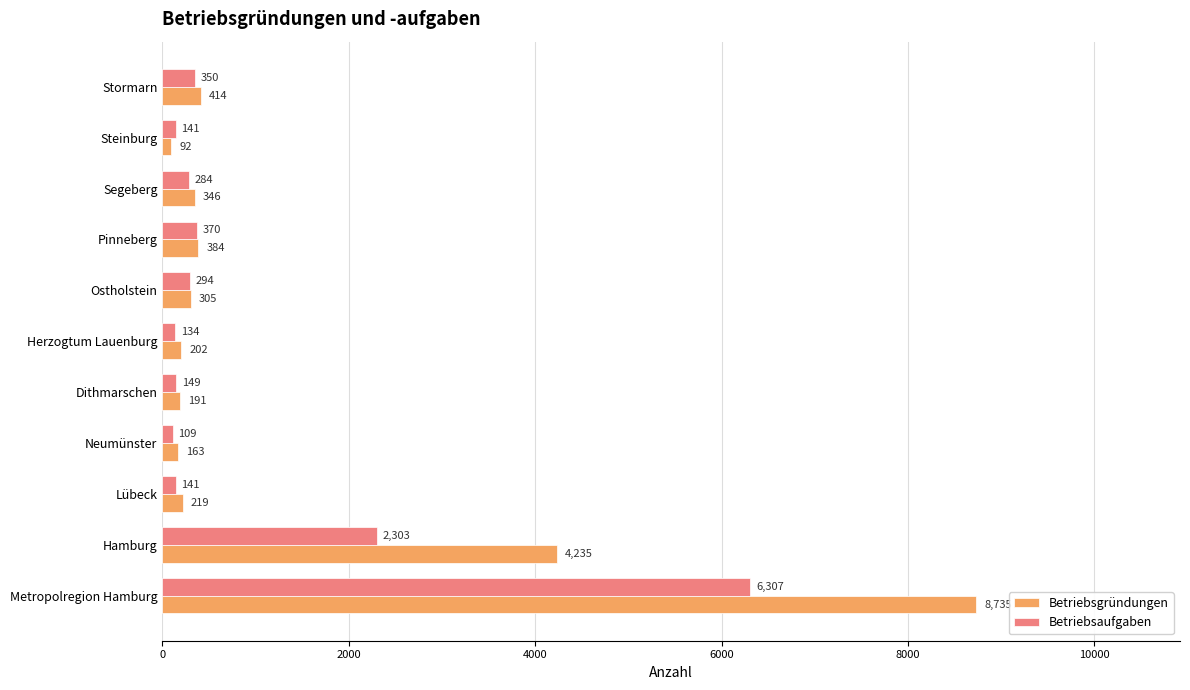

What is the lowest value of the Betriebsaufgaben series?

109